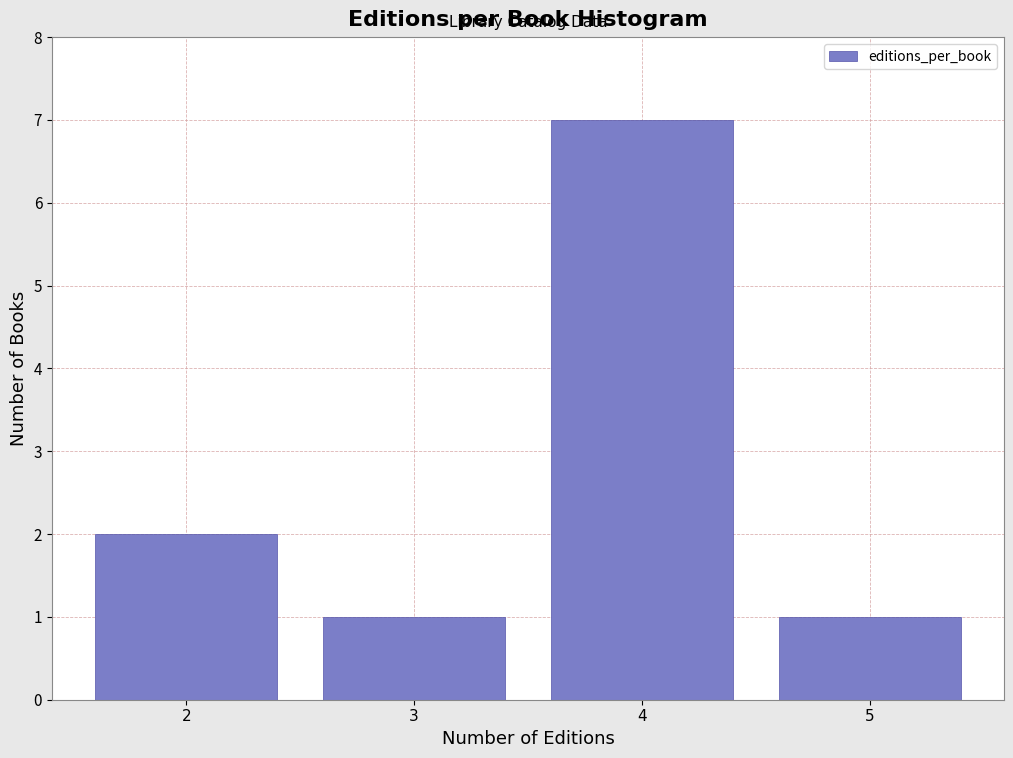

Reading left to right, what are all the values shown in this chart?

2=2	3=1	4=7	5=1